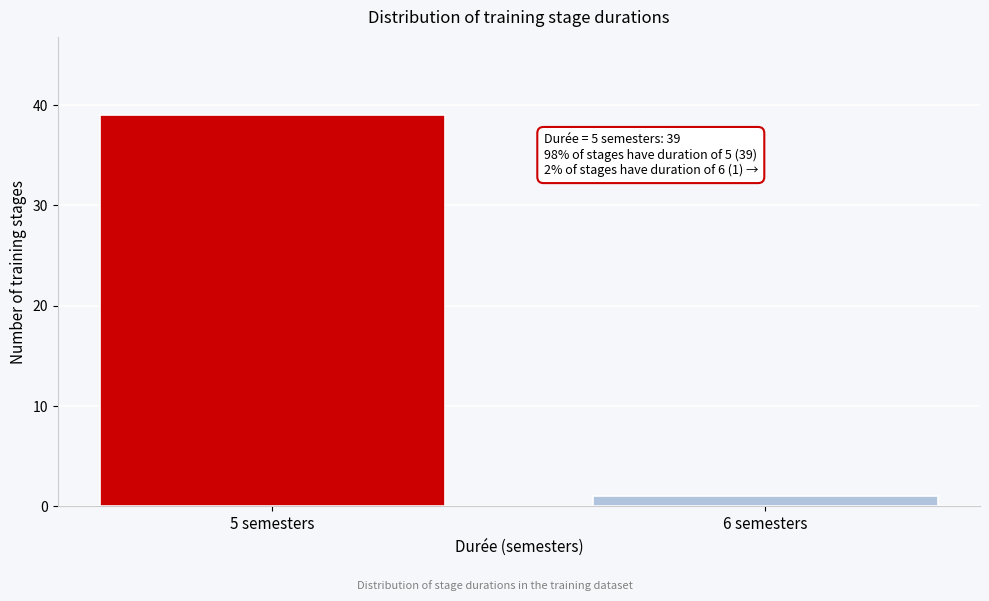

Reading right to left, list all the values displayed in this chart.

6 semesters=1	5 semesters=39